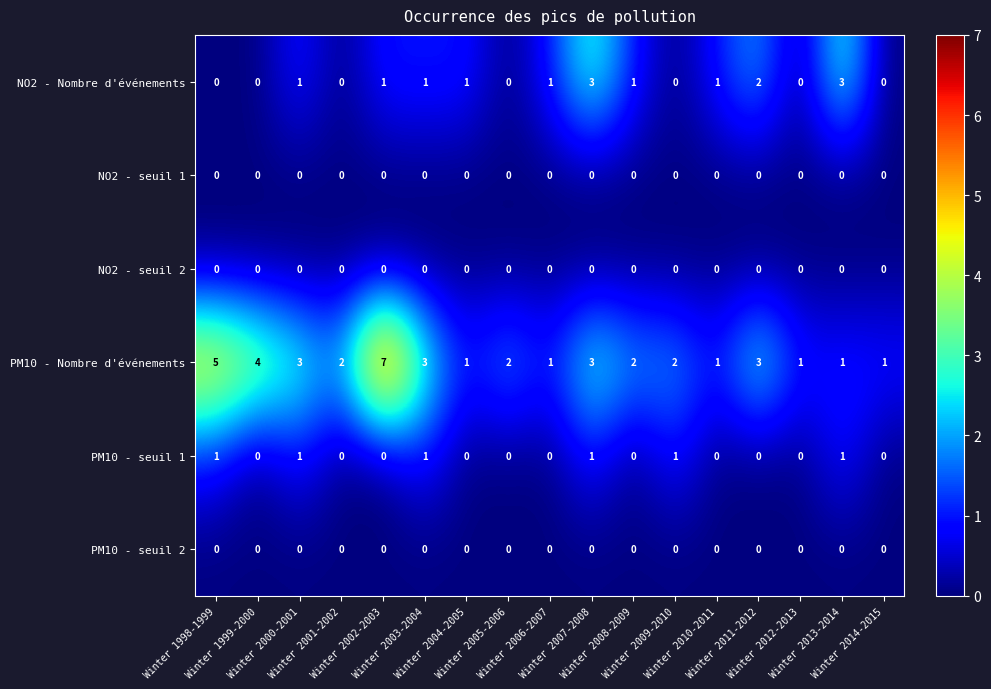

Count the NO2 - Nombre d'événements values in the range 0 to 1.

14